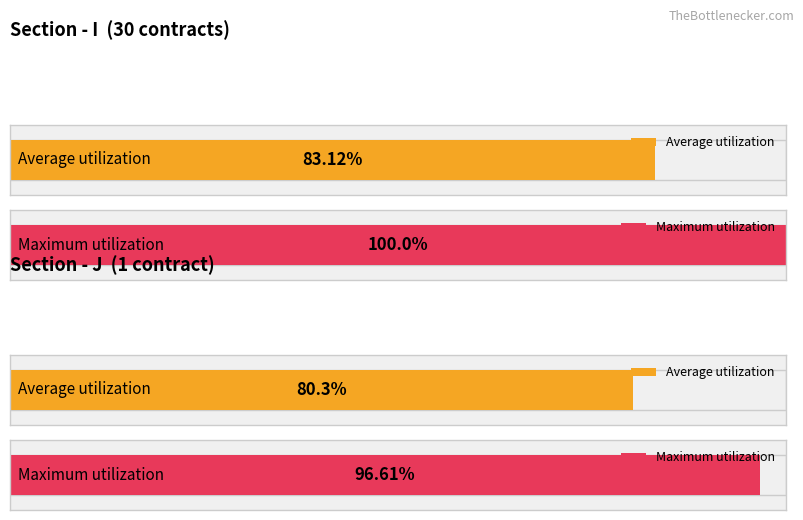

At which label does Maximum utilization reach its peak?

I